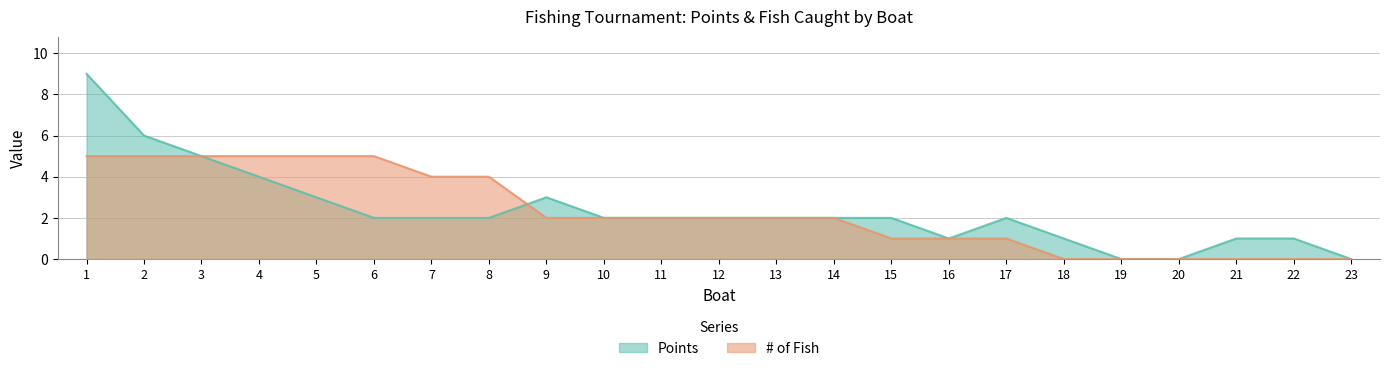

What is the difference between the maximum and minimum values in the # of Fish series?

5